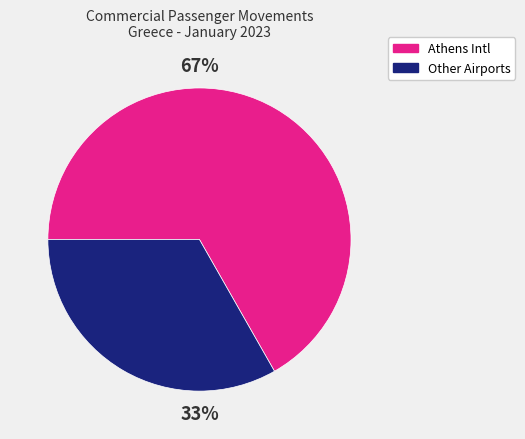

Is there a majority slice in this chart?

Yes